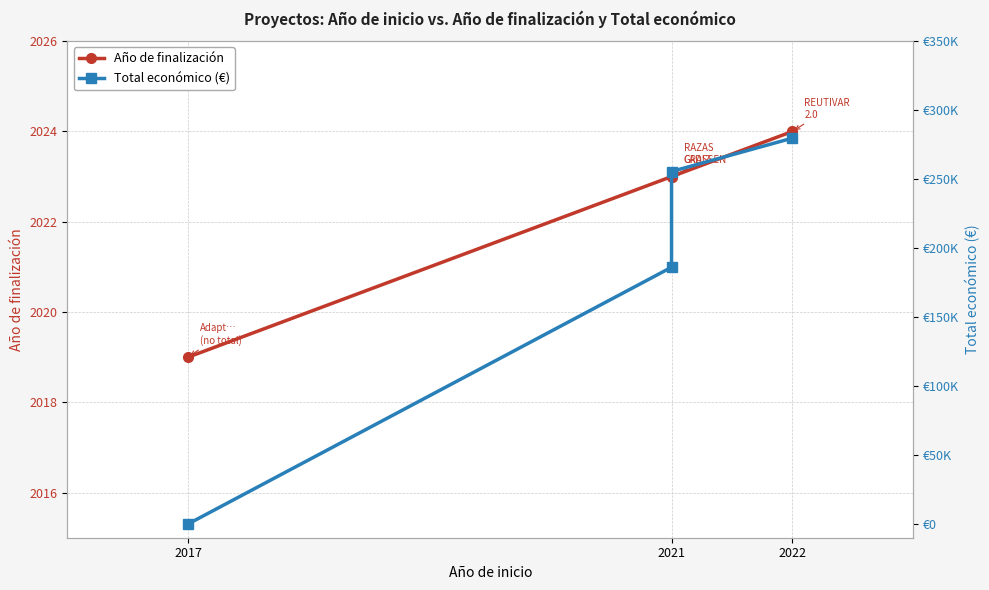

How many values in the Total económico (€) series exceed 255500?

1